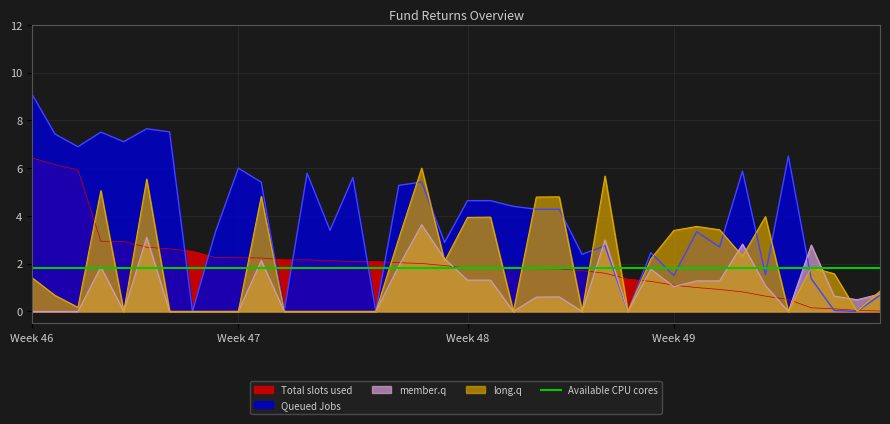

Where do Total slots used and Queued Jobs first cross each other?

7 and 8